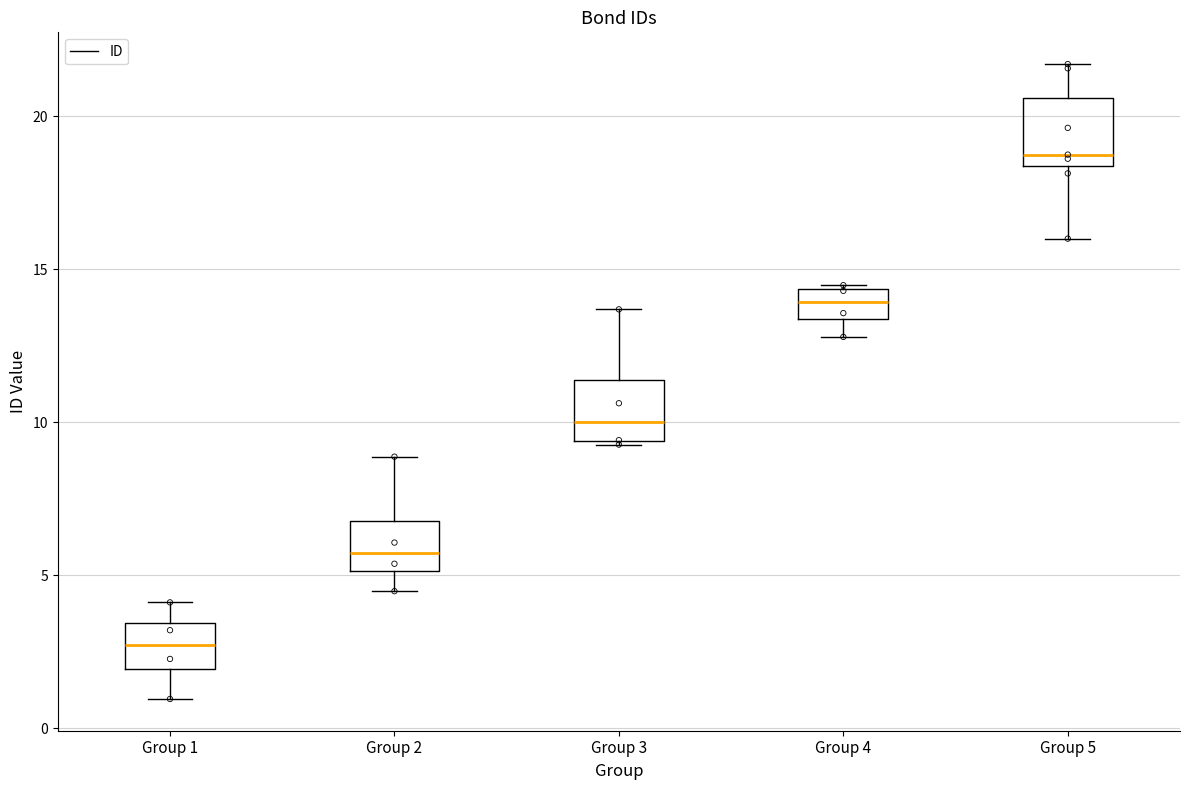

Reading left to right, transcribe this box plot: for each box, give where its median line is, the range the box spans, and where its two whiskers end, as read against the y-axis. The values are not printed on the chart, so give them approximately, as read against the axis.

Group 1: median 2.5, box 2.0 to 3.5, whiskers 1.0 to 4.0
Group 2: median 5.5, box 5.0 to 7.0, whiskers 4.5 to 9.0
Group 3: median 10.0, box 9.5 to 11.5, whiskers 9.5 to 13.5
Group 4: median 14.0, box 13.5 to 14.5, whiskers 13.0 to 14.5
Group 5: median 18.5 (just above the box's lower edge), box 18.5 to 20.5, whiskers 16.0 to 21.5